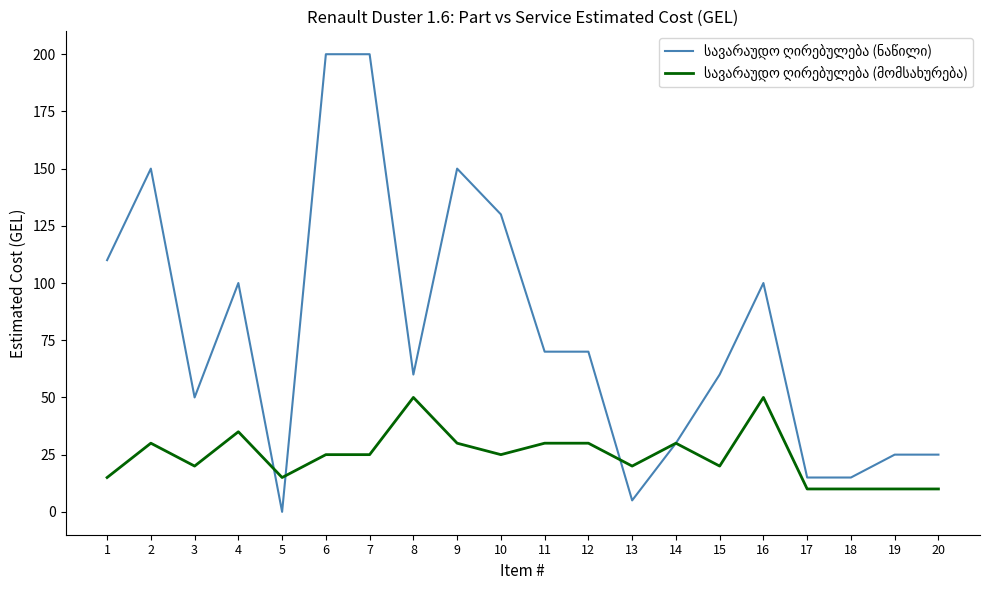

What is the total value across all series at 13?

25